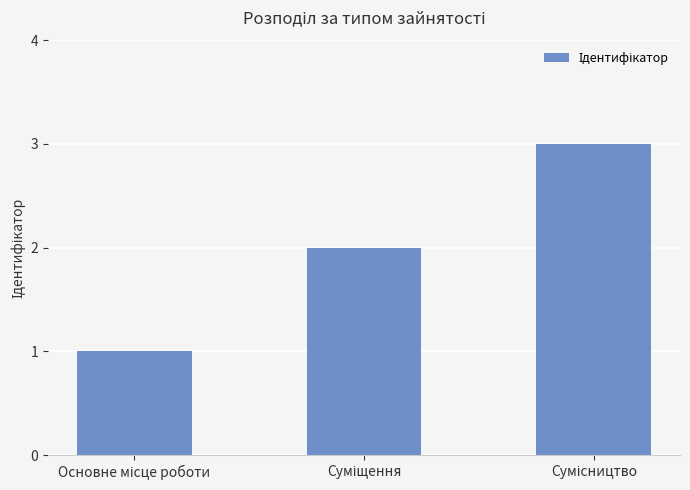

What is the maximum value shown in the chart?

3